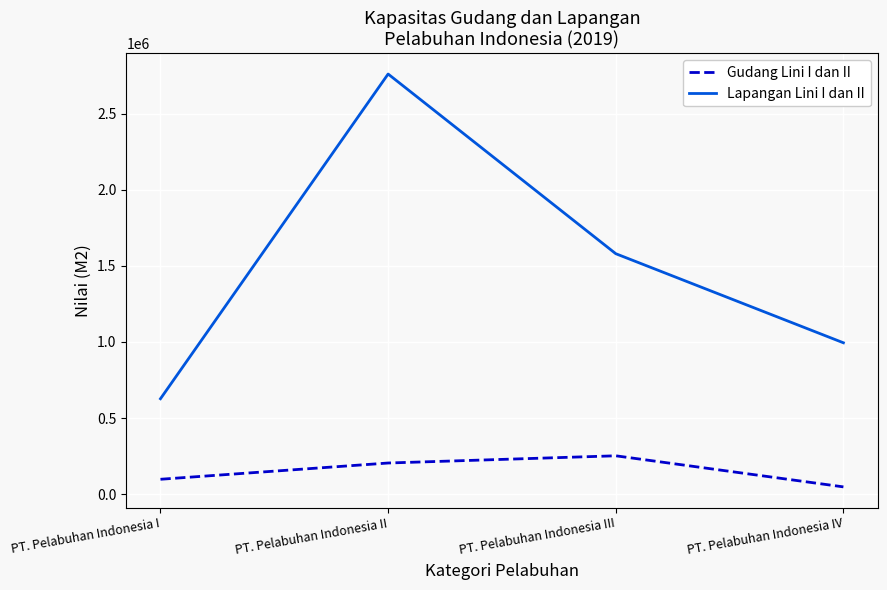

True or false: Lapangan Lini I dan II has a value of 1580029 at PT. Pelabuhan Indonesia III.

True